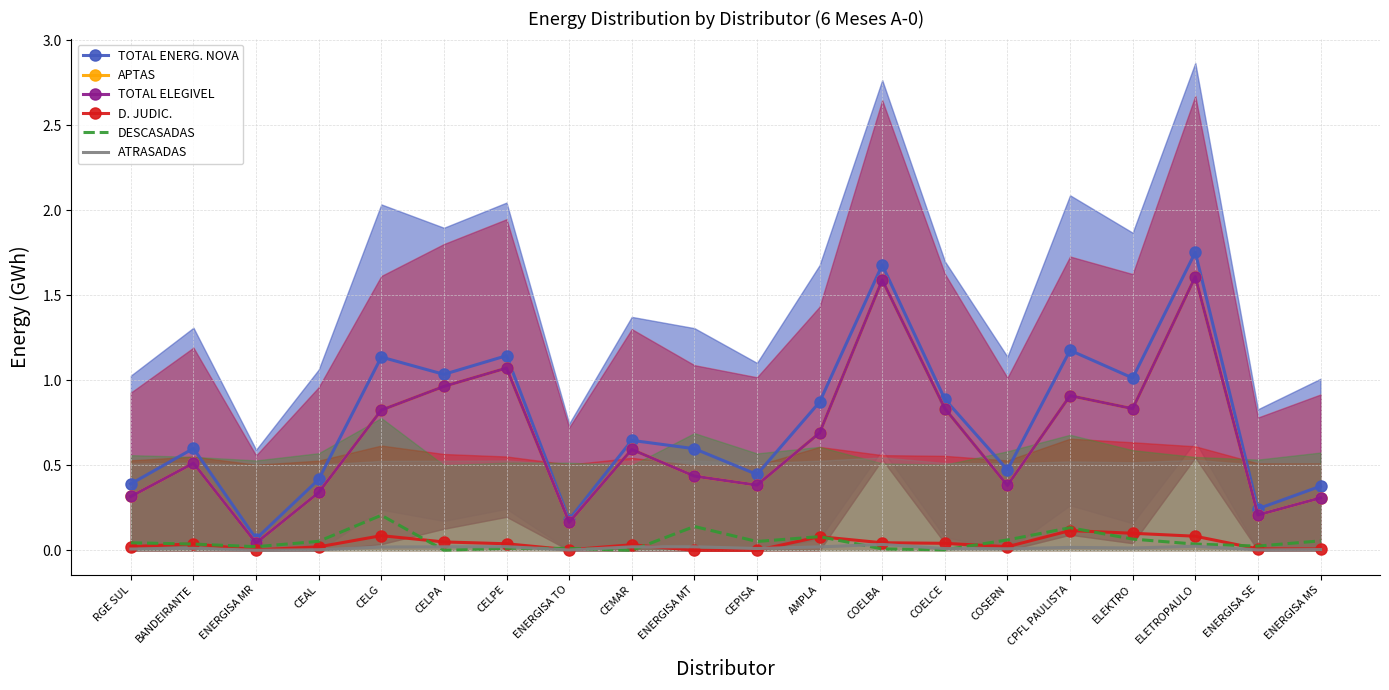

True or false: DESCASADAS and TOTAL ENERG. NOVA intersect in this chart.

False